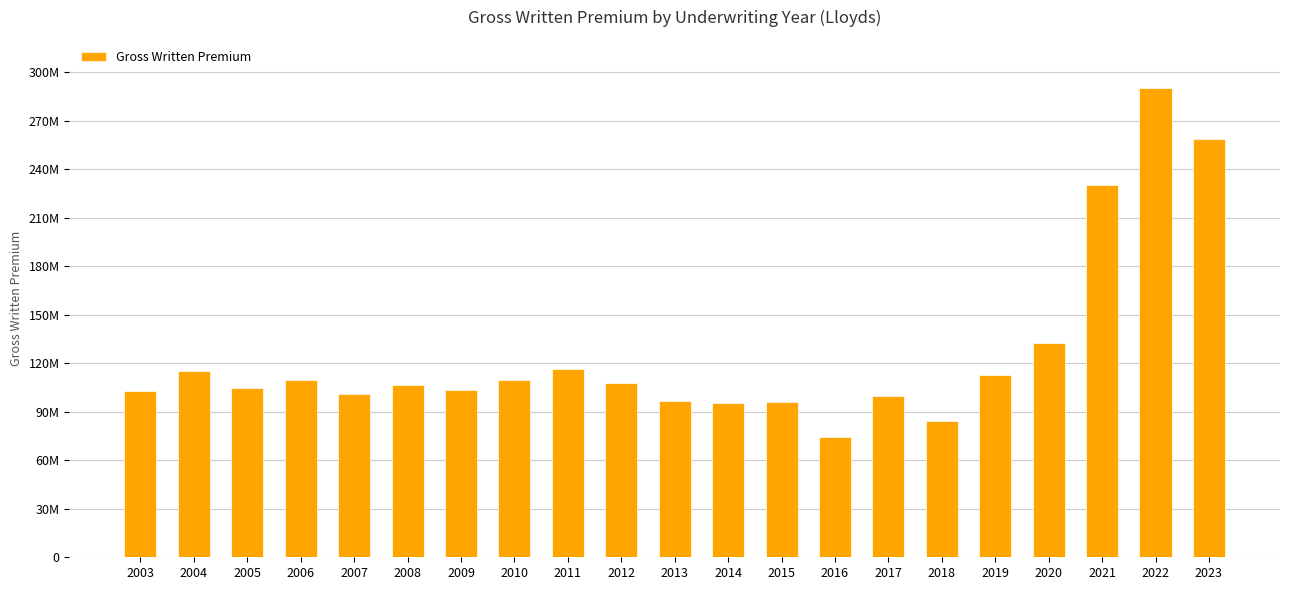

Which label corresponds to the smallest value in the chart?

2016